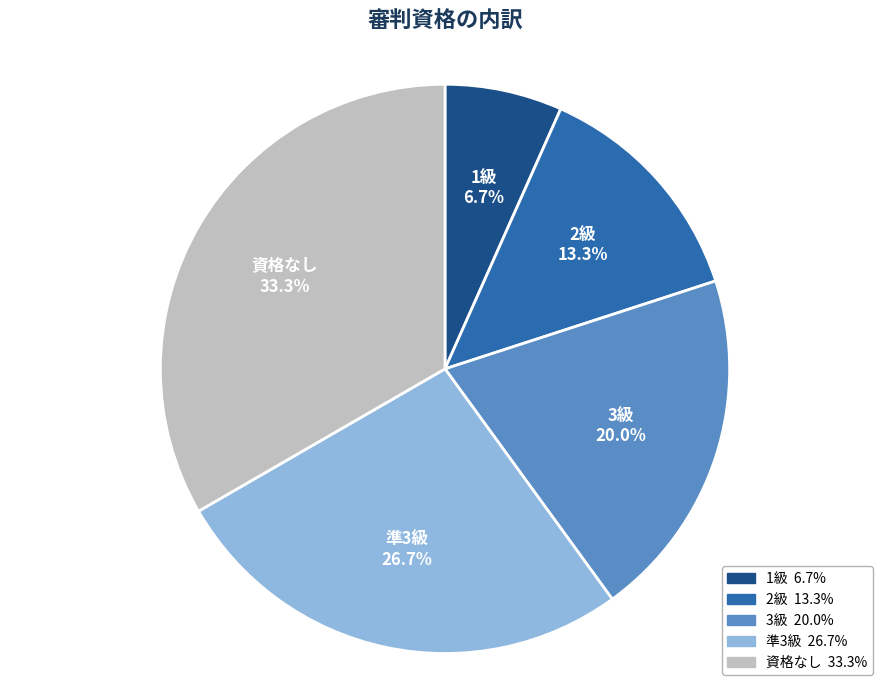

Does 準3級 represent more than half of the total?

No